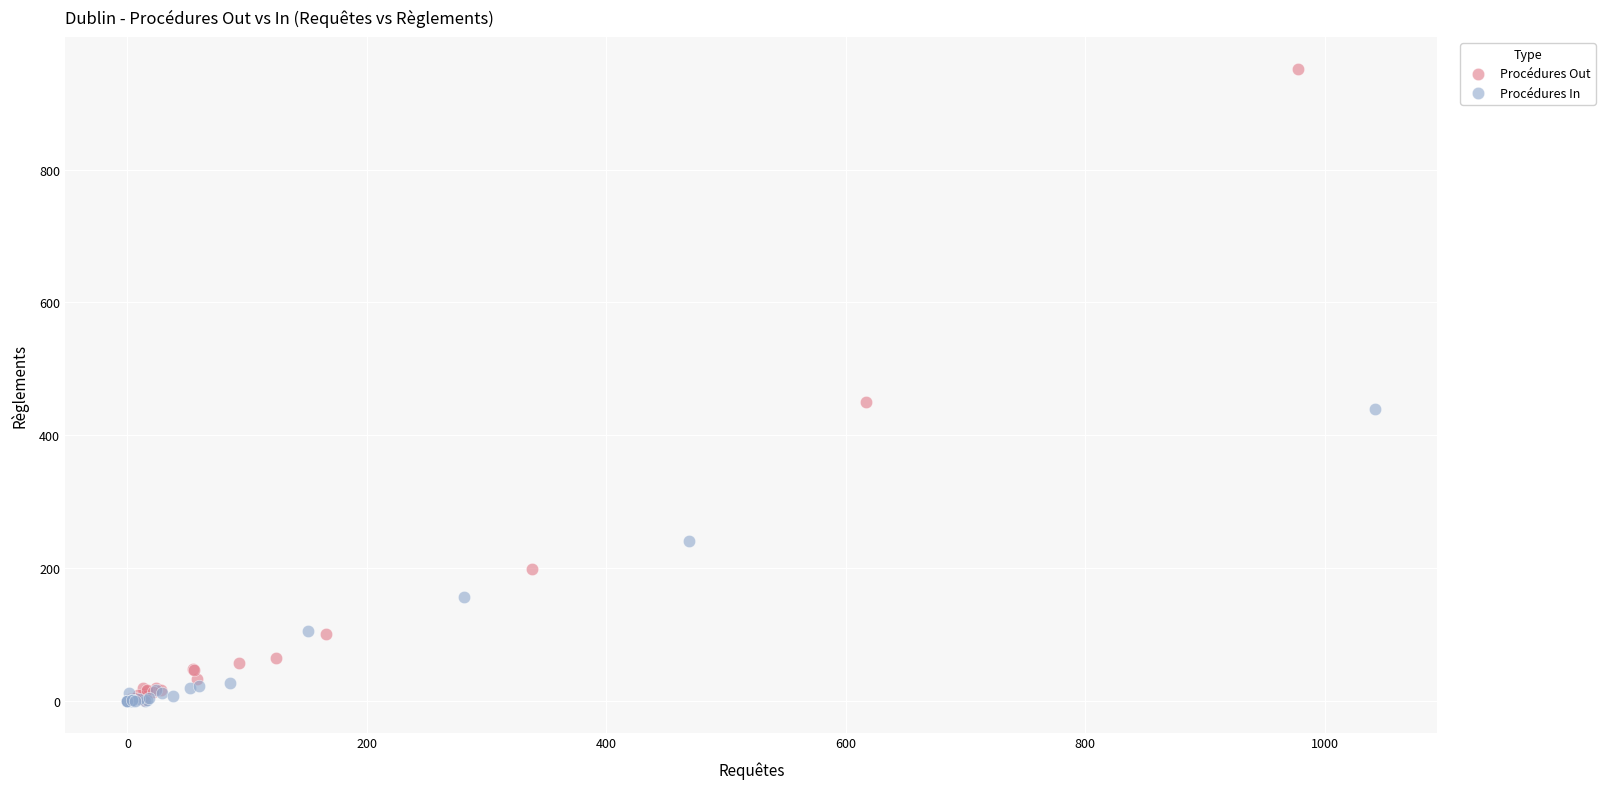

What are all the series names shown in the legend?

Procédures Out, Procédures In